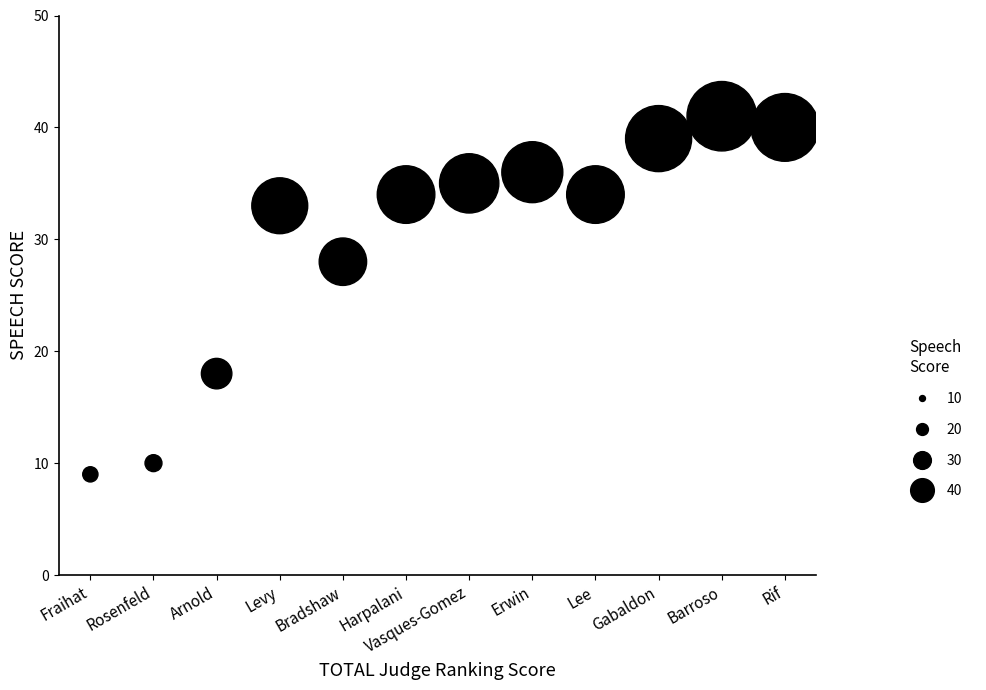

What Y value in the scatter plot is closest to 25?

28